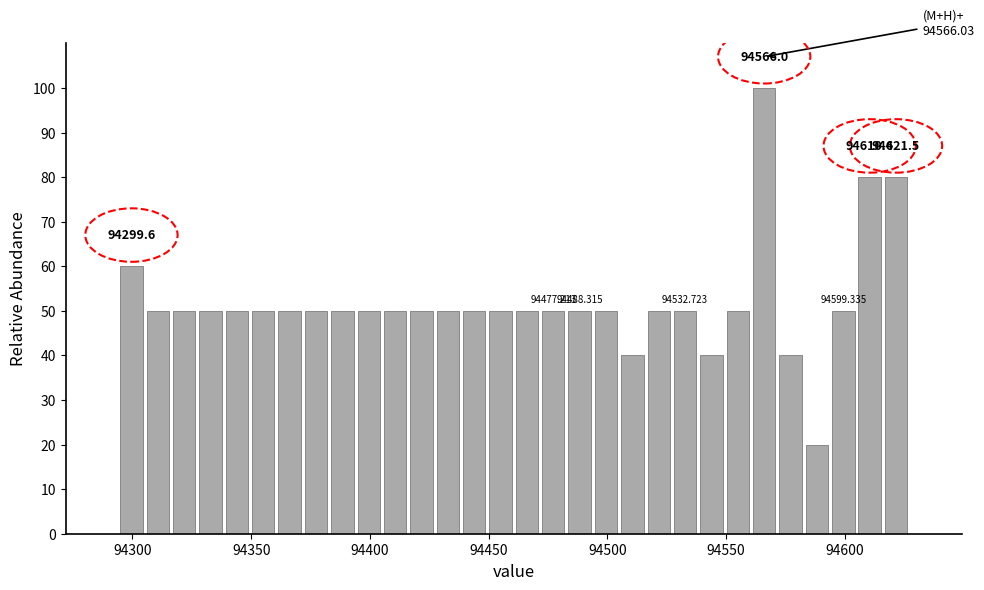

Around what value on the x-axis is the tallest bar? Give the approximate position of its centre, as read against the axis.

94565